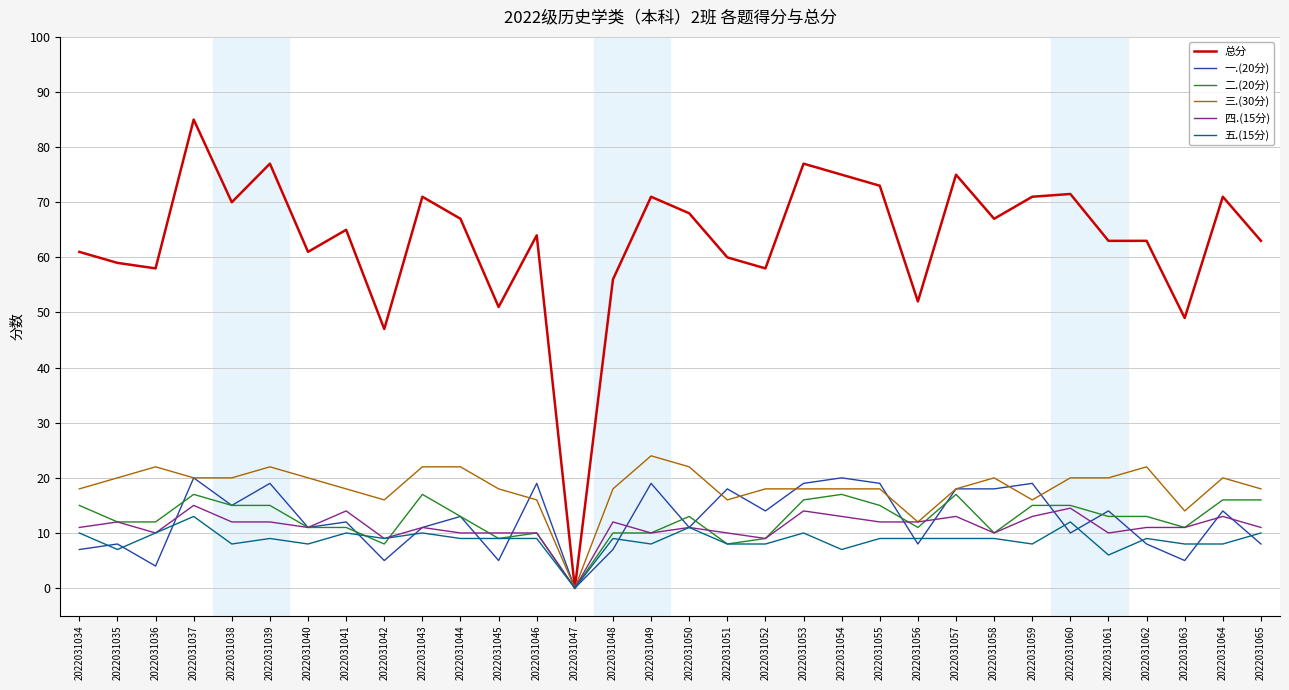

At which category is the sum across all series the highest?

2022031037